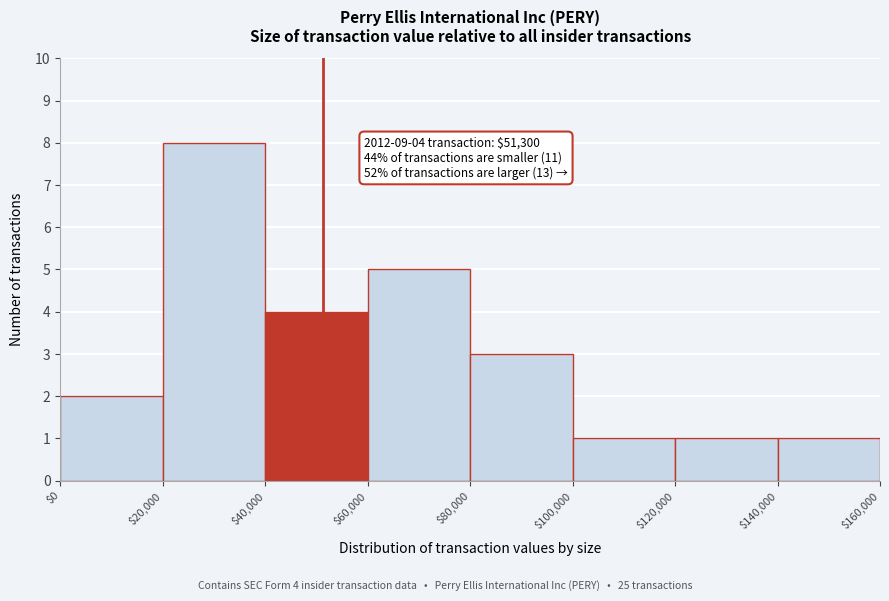

Which range on the x-axis has the tallest bar?

$20,000 to $40,000